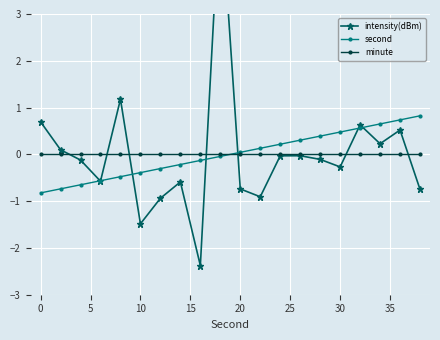

True or false: minute has more than 1 interior local peaks.

False